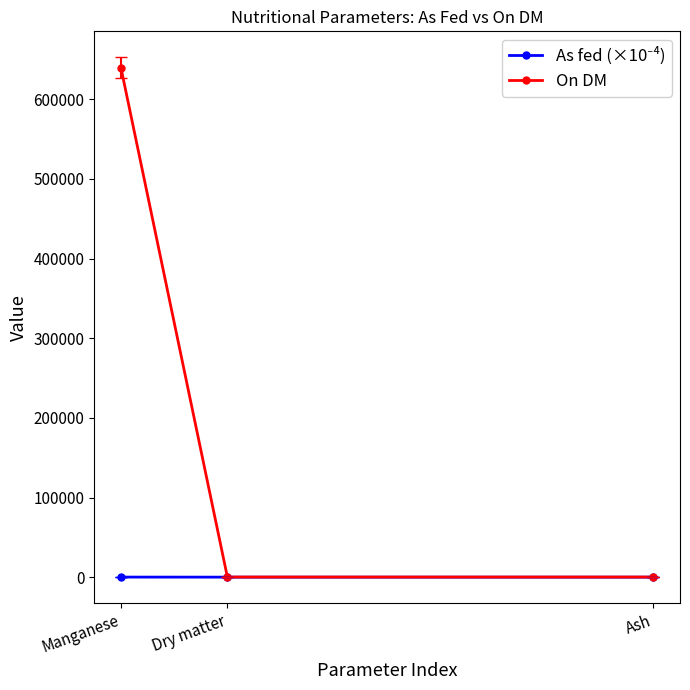

At which category does the chart reach its peak across all series?

Manganese